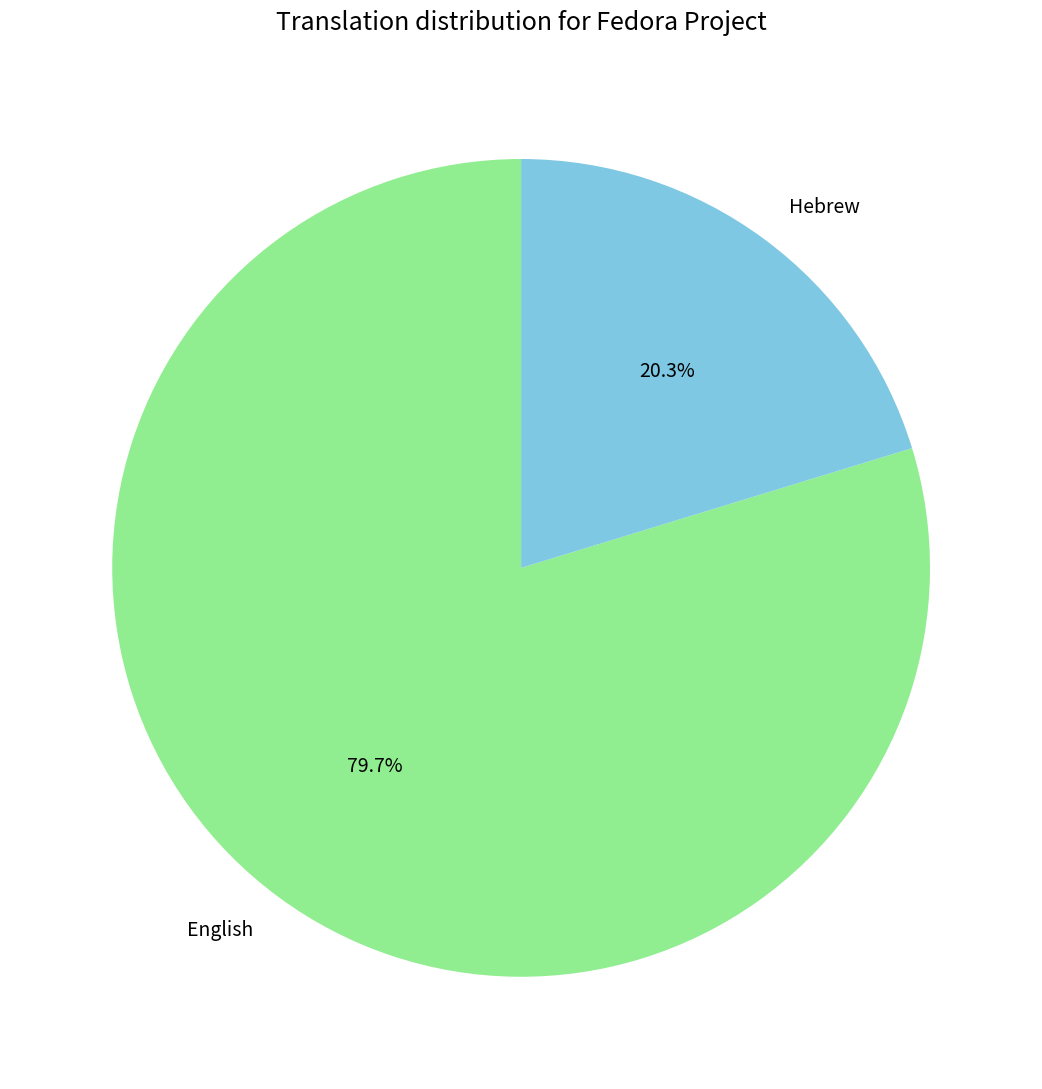

How many slices are in this pie chart?

2